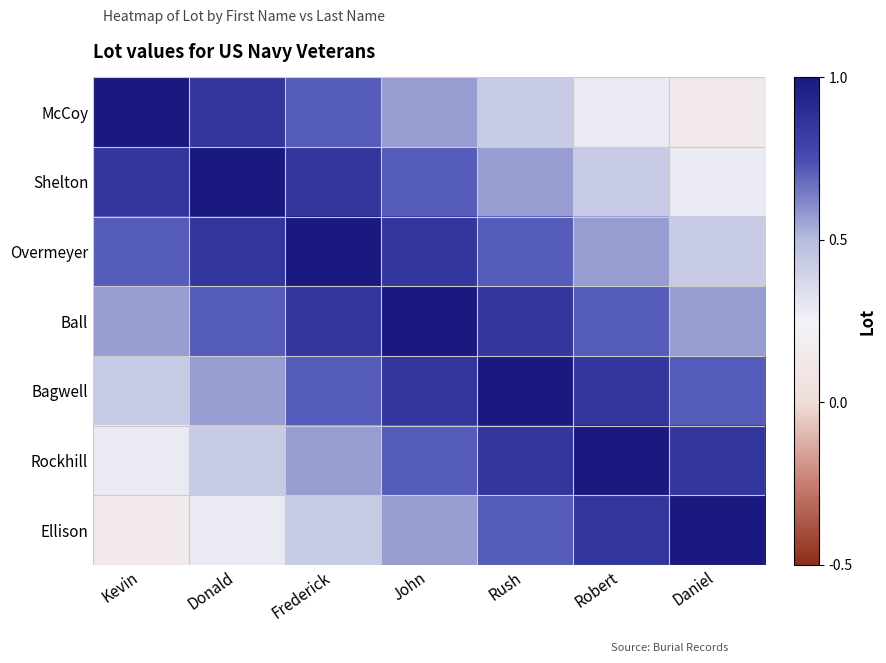

Rank the series at Donald from highest to lowest value.

Shelton, McCoy, Overmeyer, Ball, Bagwell, Rockhill, Ellison